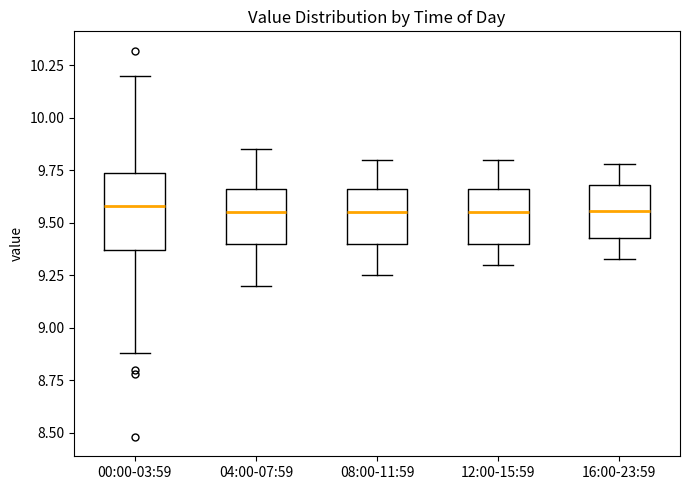

Where does the lower whisker of the box for 04:00-07:59 end on the y-axis? The values are not printed on the chart, so give them approximately, as read against the axis.

9.20